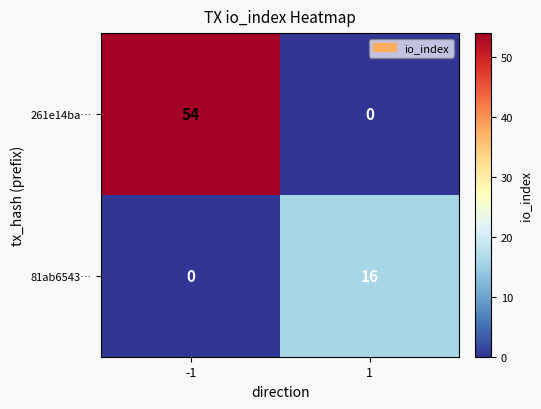

How many data points in 81ab6543… are less than 16?

1